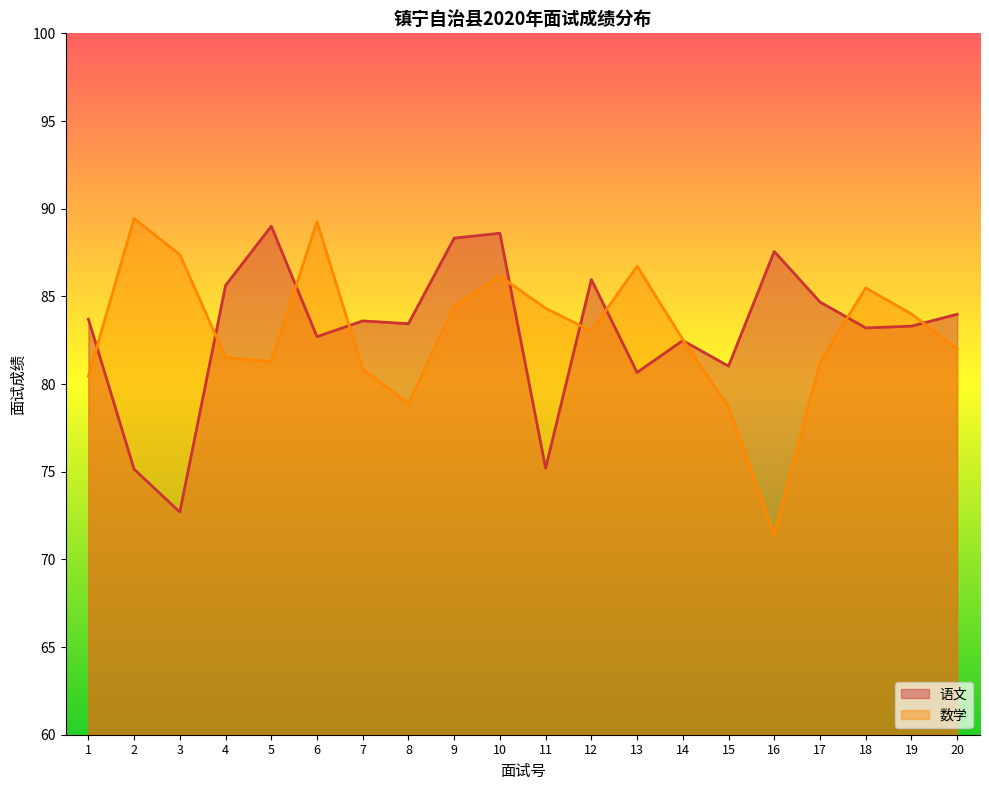

At which category does the chart reach its minimum across all series?

16